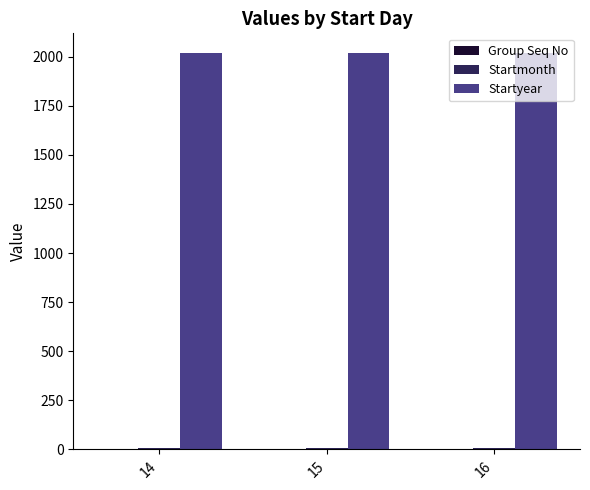

What is the total value across all series at 15?

2024